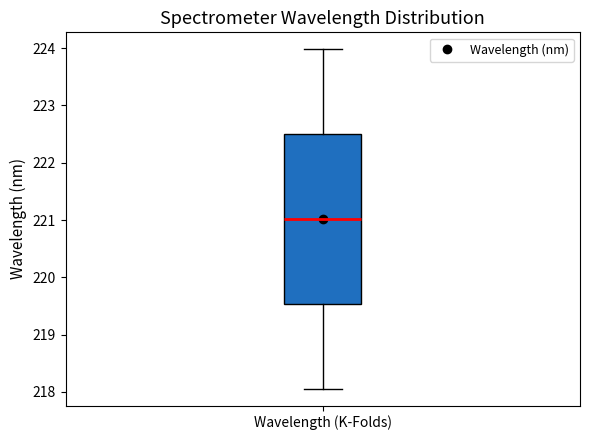

Transcribe this box plot: give where the median line is, the range the box spans, and where the two whiskers end, as read against the y-axis. The values are not printed on the chart, so give them approximately, as read against the axis.

median 221.0, box 219.5 to 222.5, whiskers 218.1 to 224.0